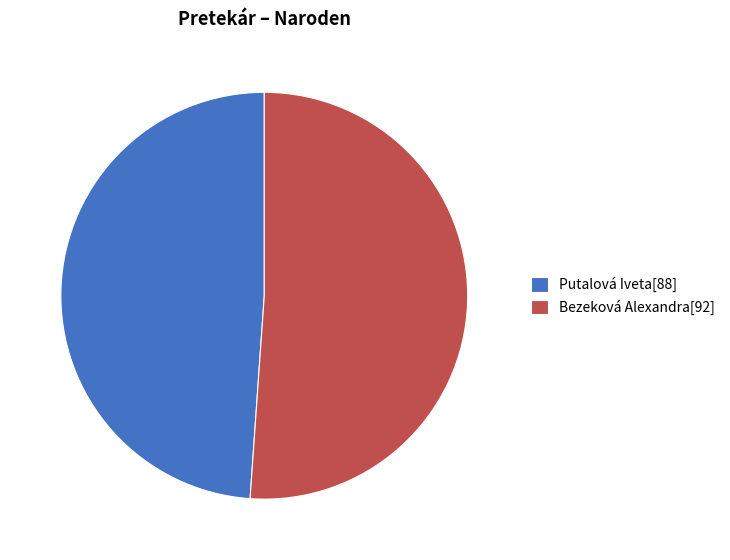

Does Bezeková Alexandra account for over 50% of the chart?

Yes